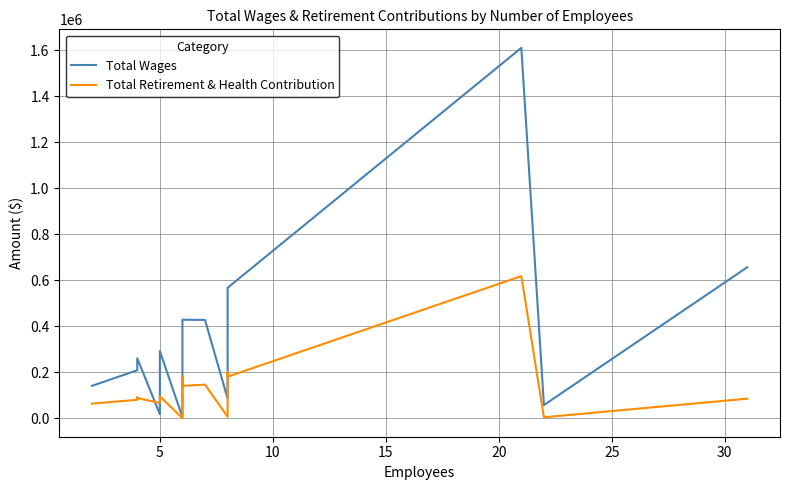

How many interior local peaks does the Total Wages series have?

4